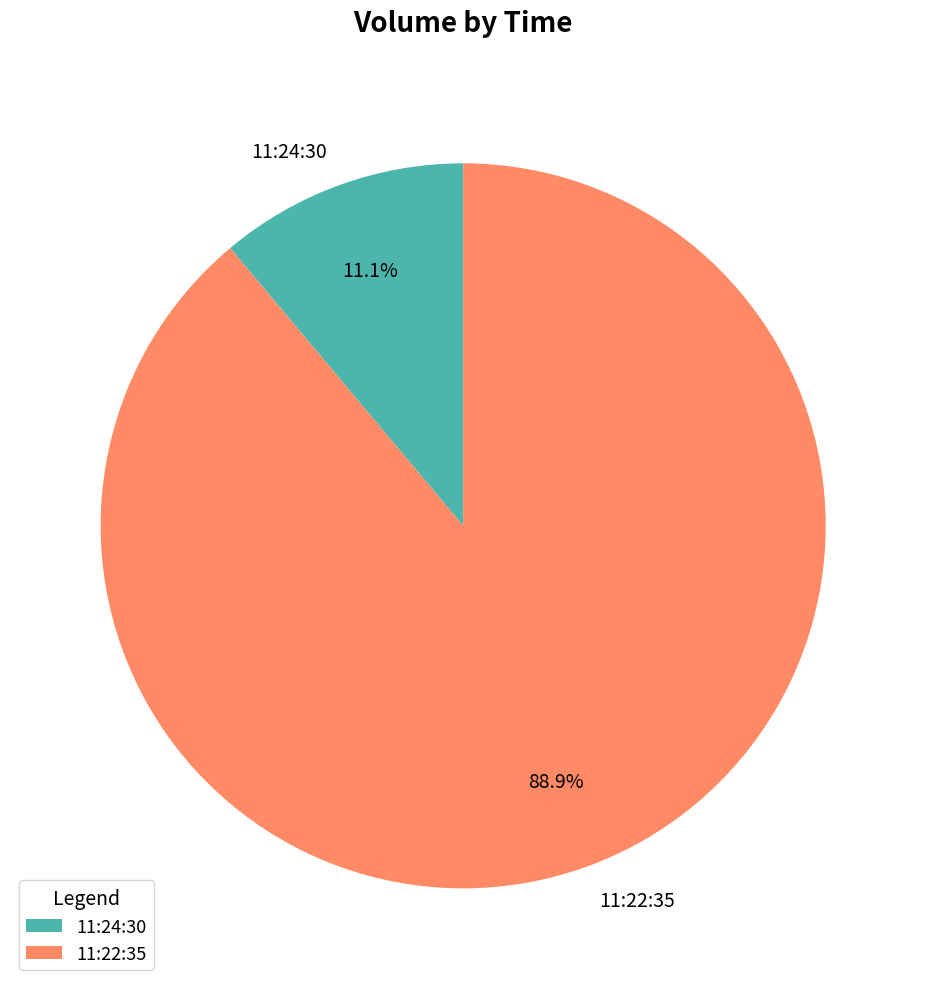

The 11:22:35 slice represents 89% of the pie. True or false?

True